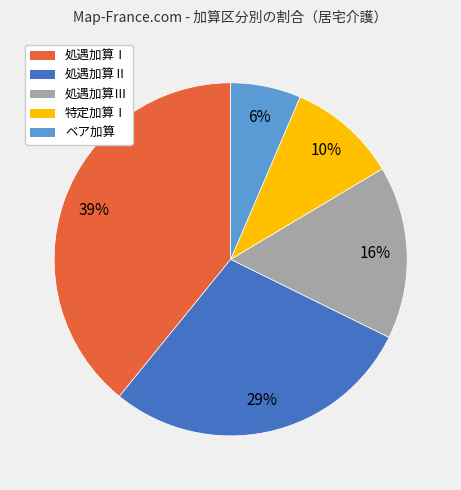

Is it true that 特定加算Ⅰ is 25% of the pie?

False